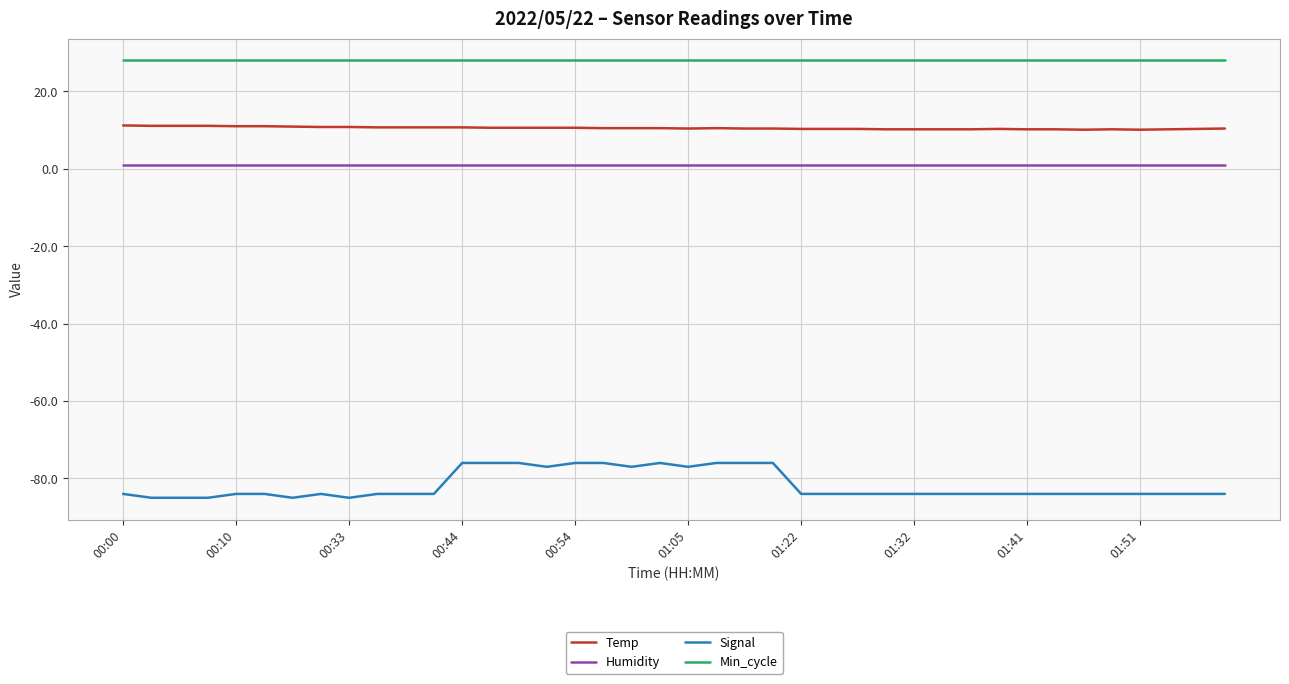

True or false: Temp has more than 1 interior local peaks.

True